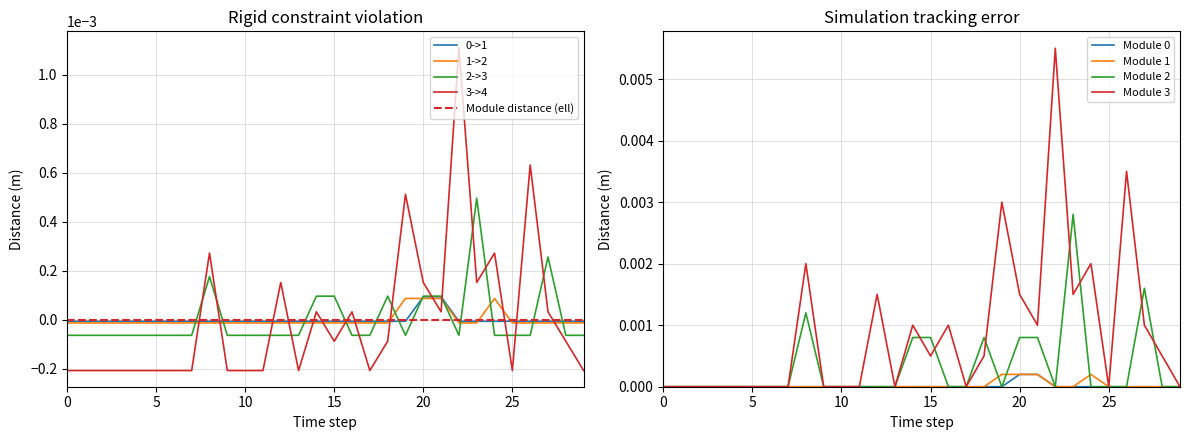

Which series ends up on top after the final intersection of 3->4 and 2->3?

2->3